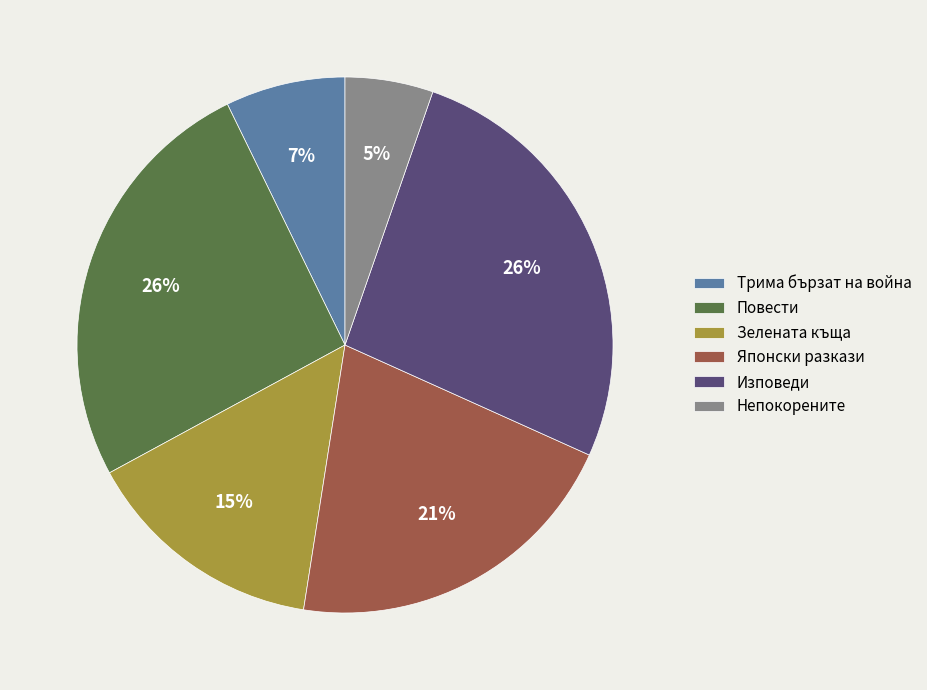

Combined, do Трима бързат на война and Японски разкази account for over 50%?

No